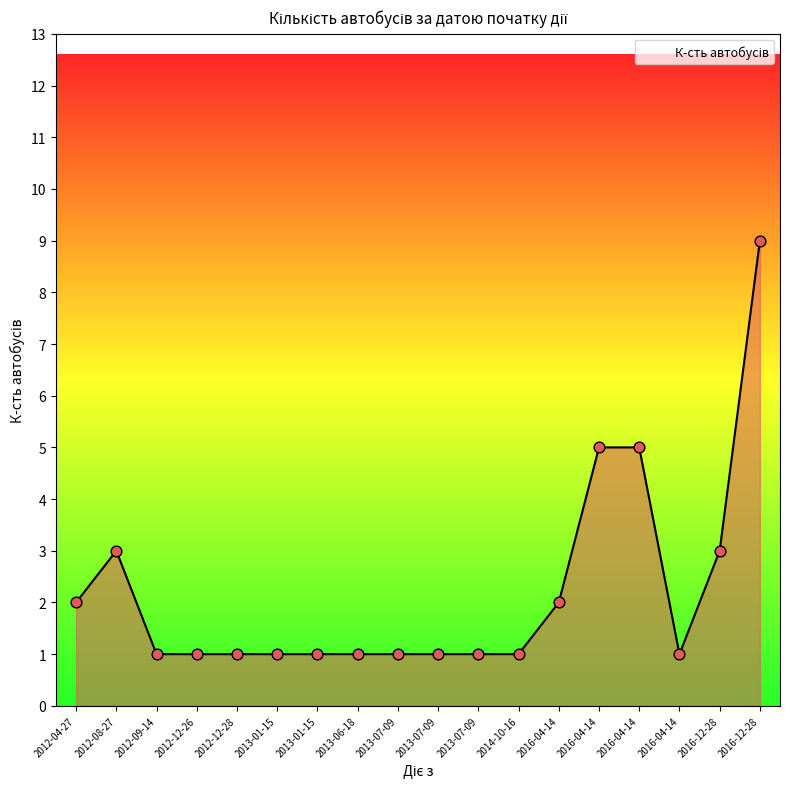

How many lines are shown in the chart?

1